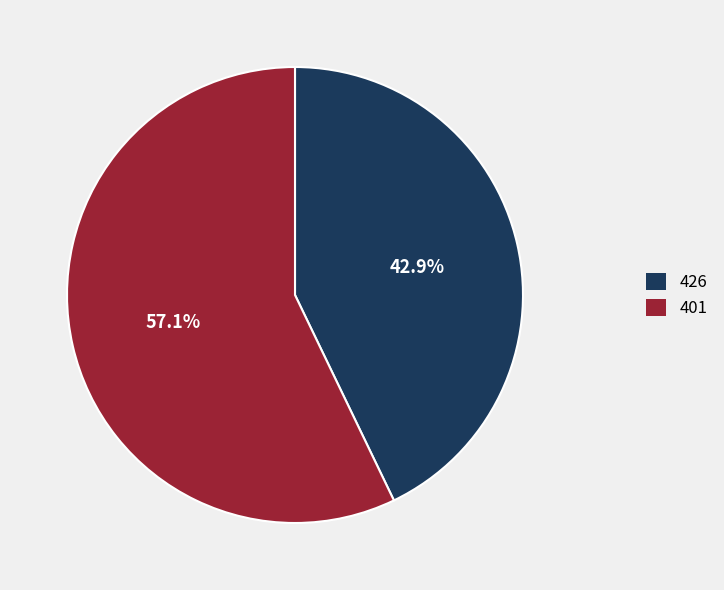

Between 426 and 401, which is larger?

401